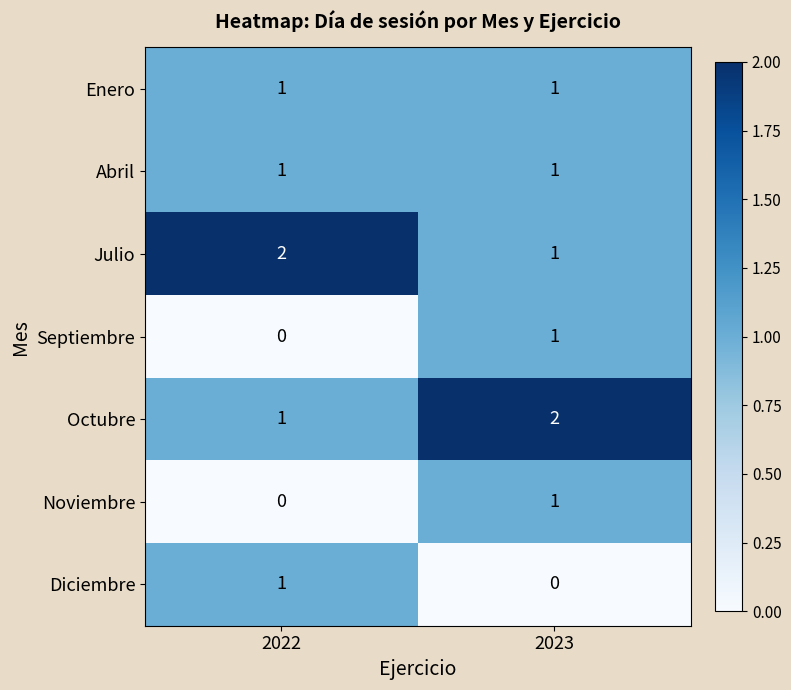

The value of Enero at 2023 is 1. True or false?

True